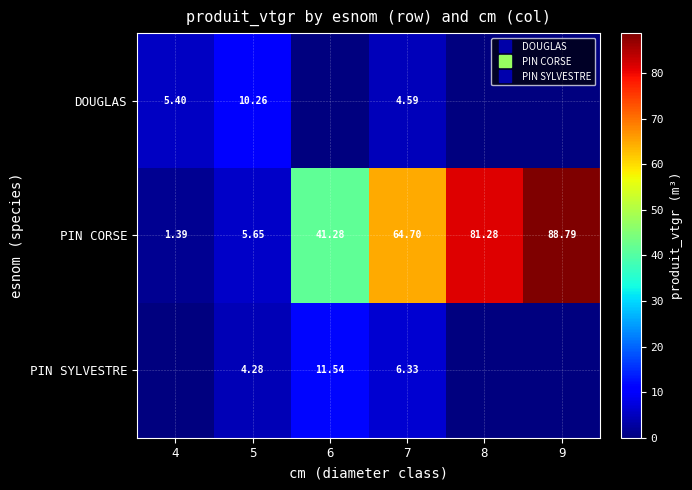

Rank the series by their maximum value, from lowest to highest.

DOUGLAS, PIN SYLVESTRE, PIN CORSE